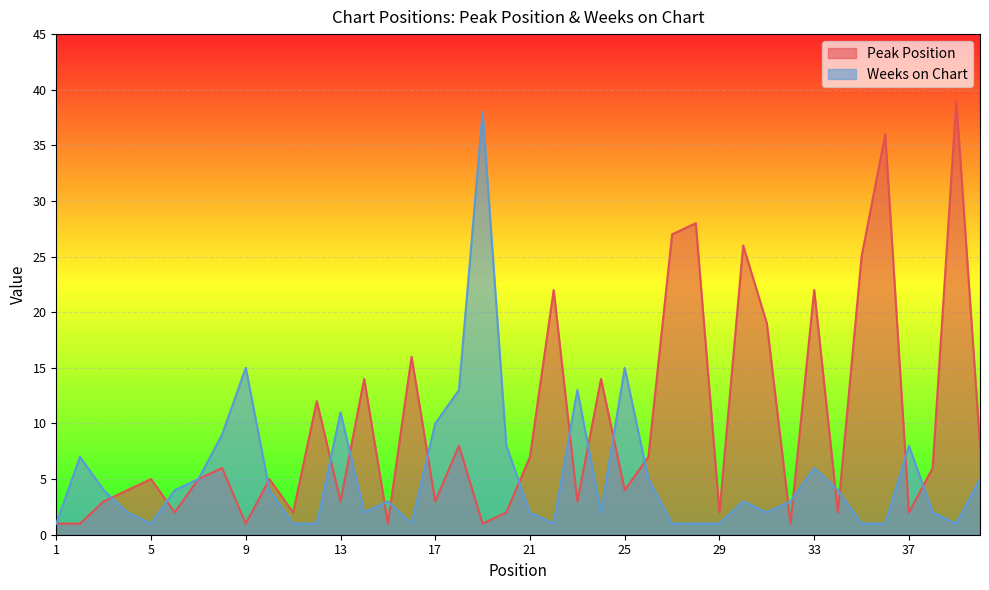

Between 4 and 1, which is larger?

4